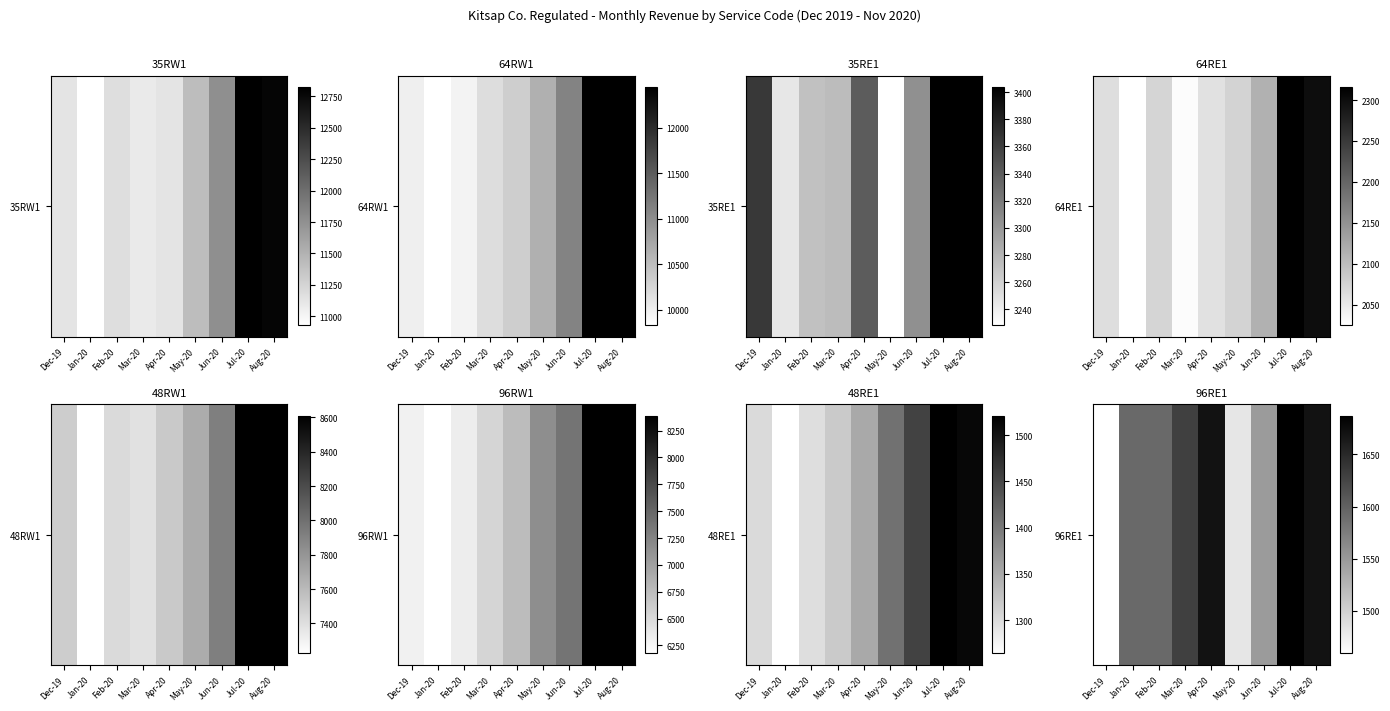

What is the change in value from Jul-20 to Aug-20?

-17.3